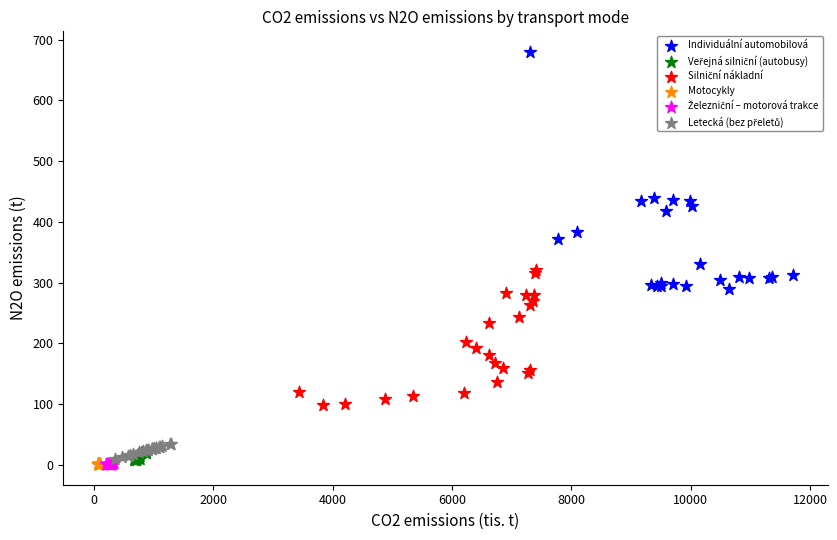

Which series has the largest Y range (max minus min)?

Individuální automobilová